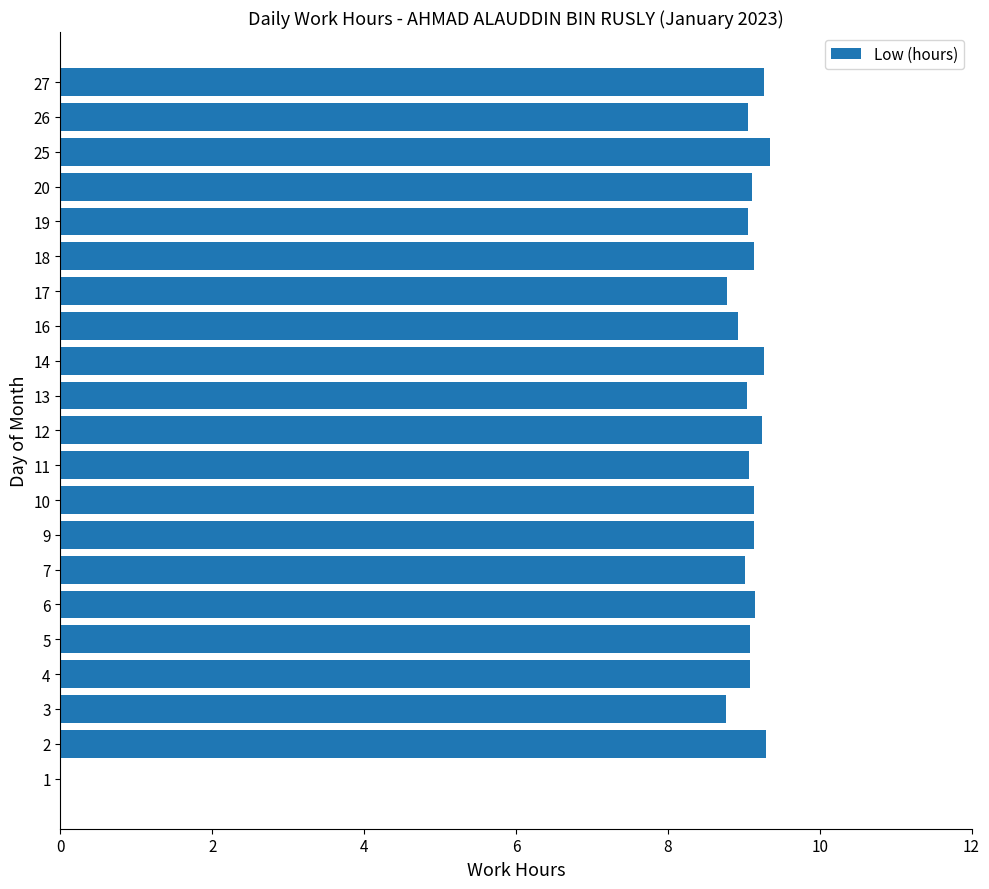

What is the maximum value shown in the chart?

9.3